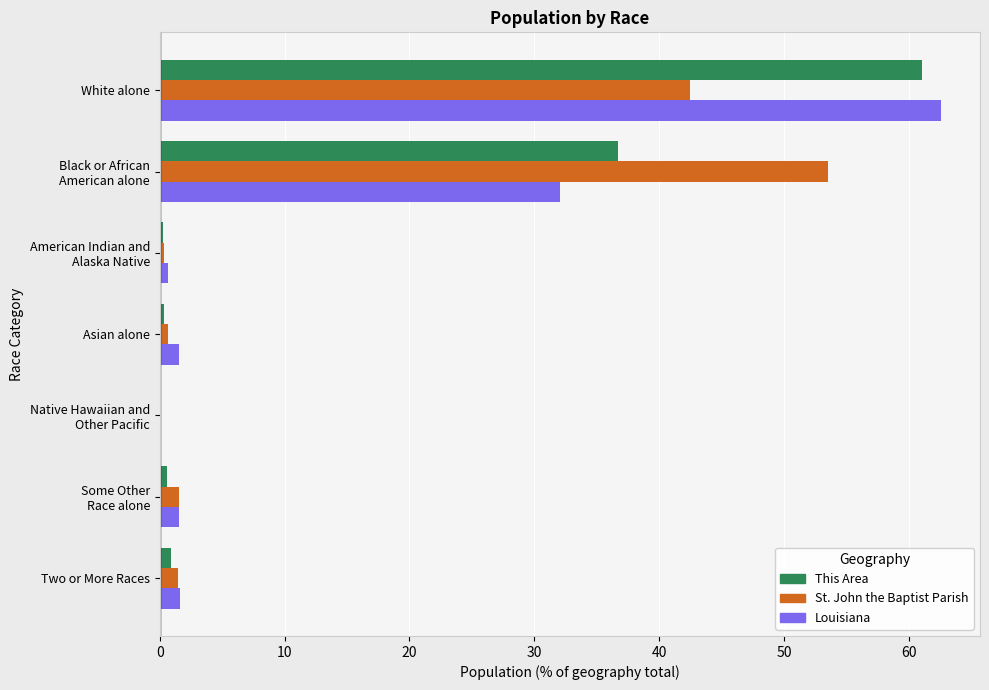

At which category is the sum across all series the highest?

White alone